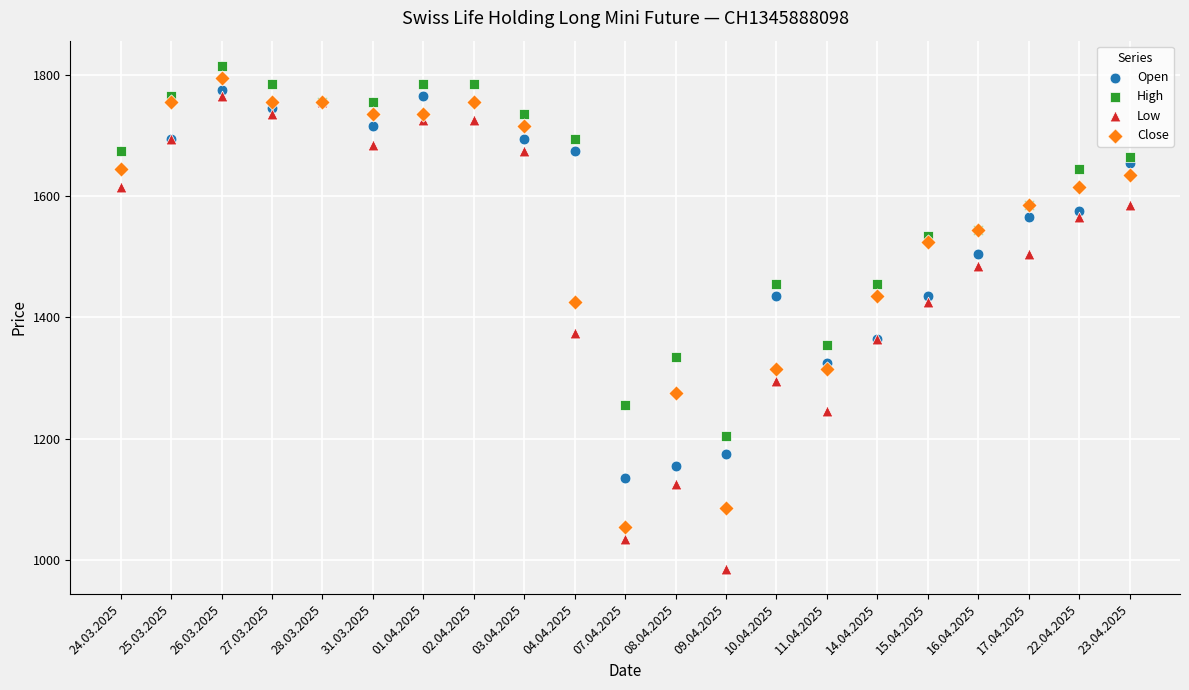

What are all the series names shown in the legend?

Open, High, Low, Close